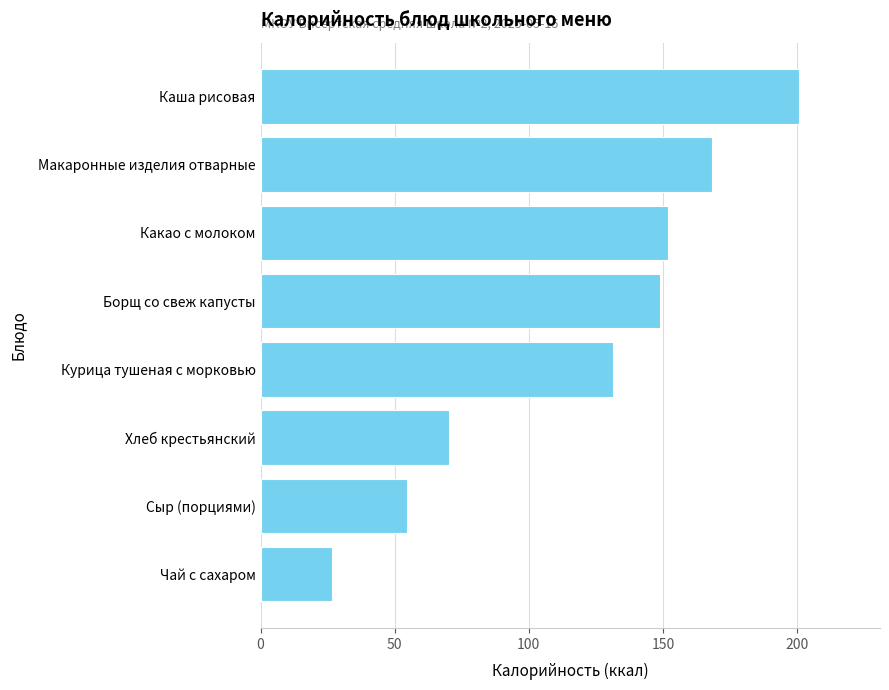

Rank the categories by value from lowest to highest.

Чай с сахаром, Сыр (порциями), Хлеб крестьянский, Курица тушеная с морковью, Борщ со свеж капусты, Какао с молоком, Макаронные изделия отварные, Каша рисовая